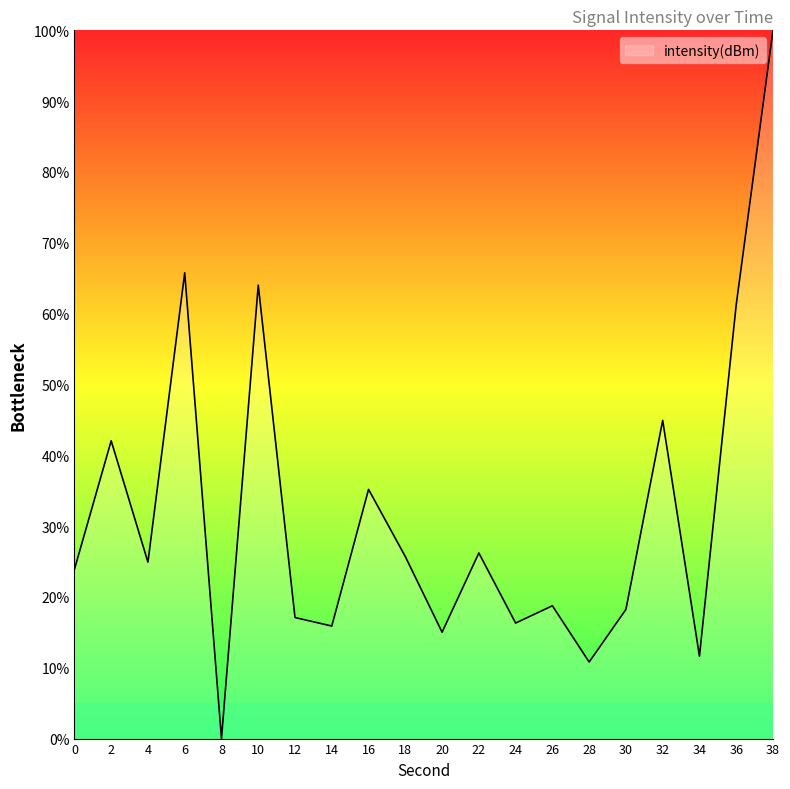

The value at 28 is 10.8. True or false?

True